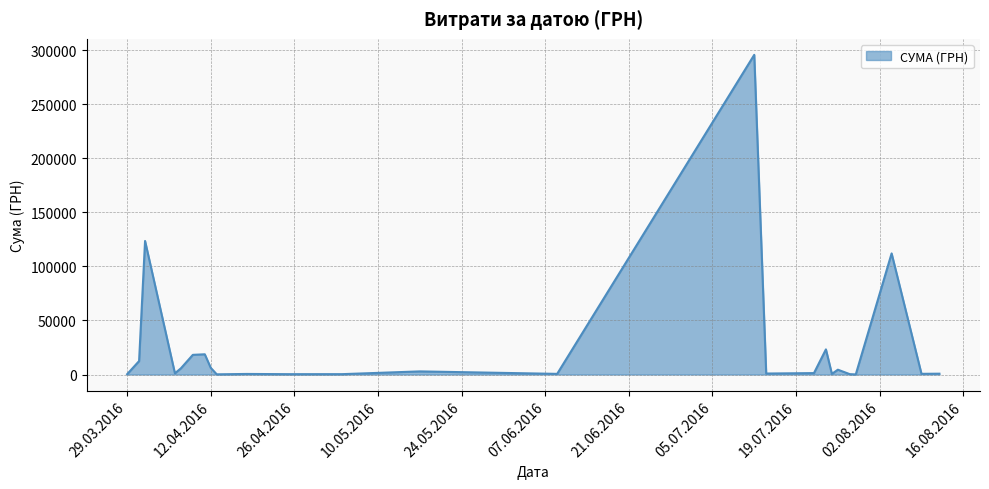

How many lines are shown in the chart?

1